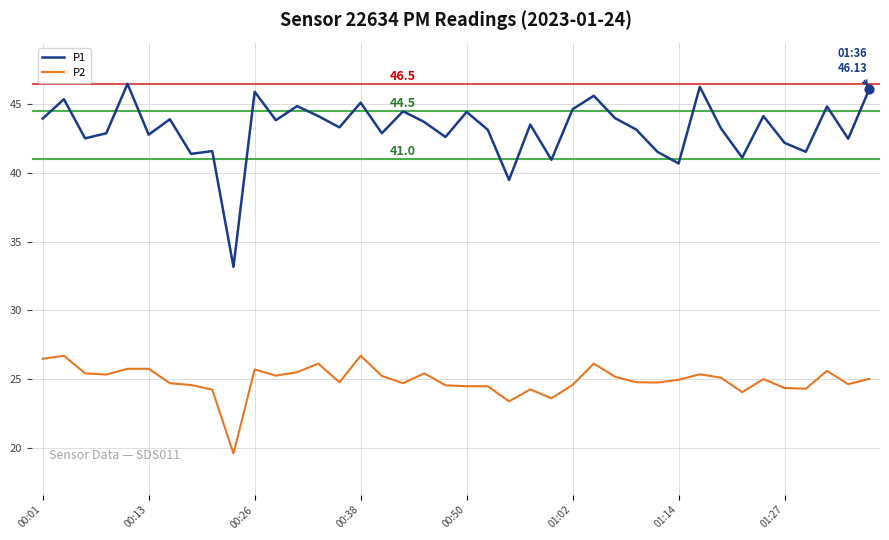

Which series has the largest total across all categories?

P1